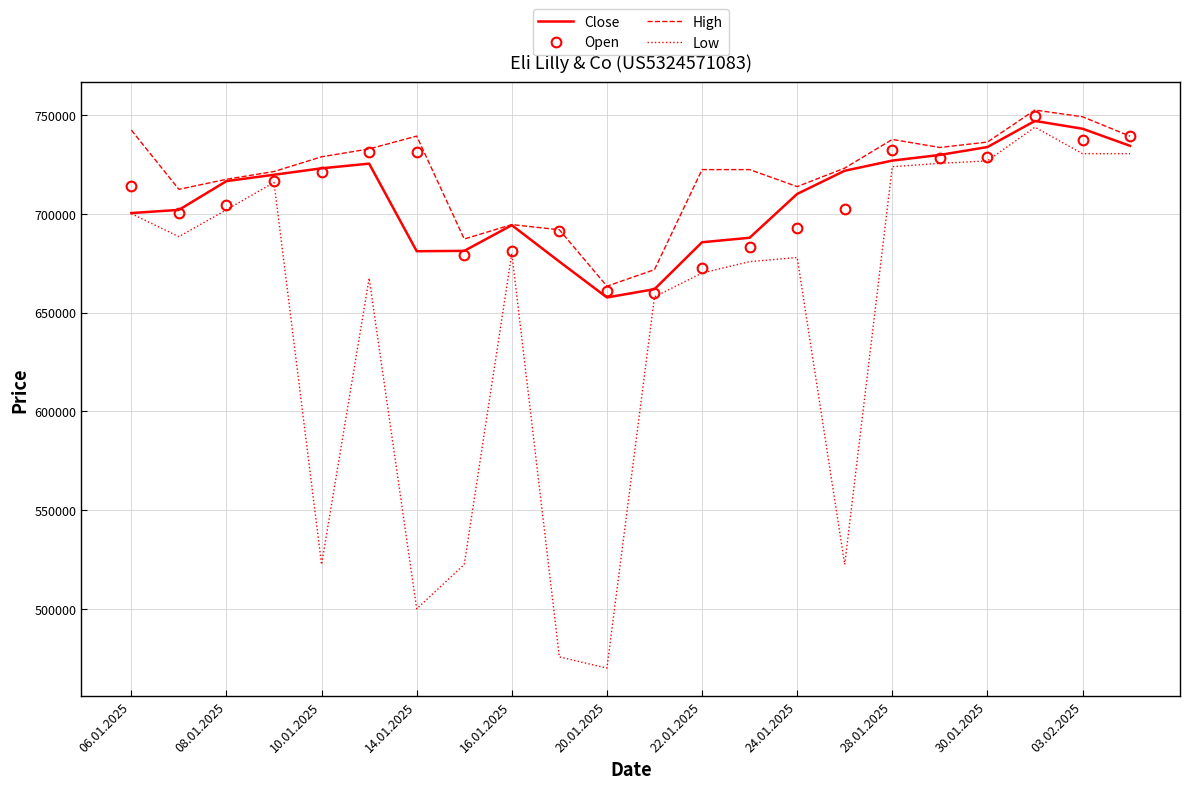

Which series has the widest spread of values?

Low